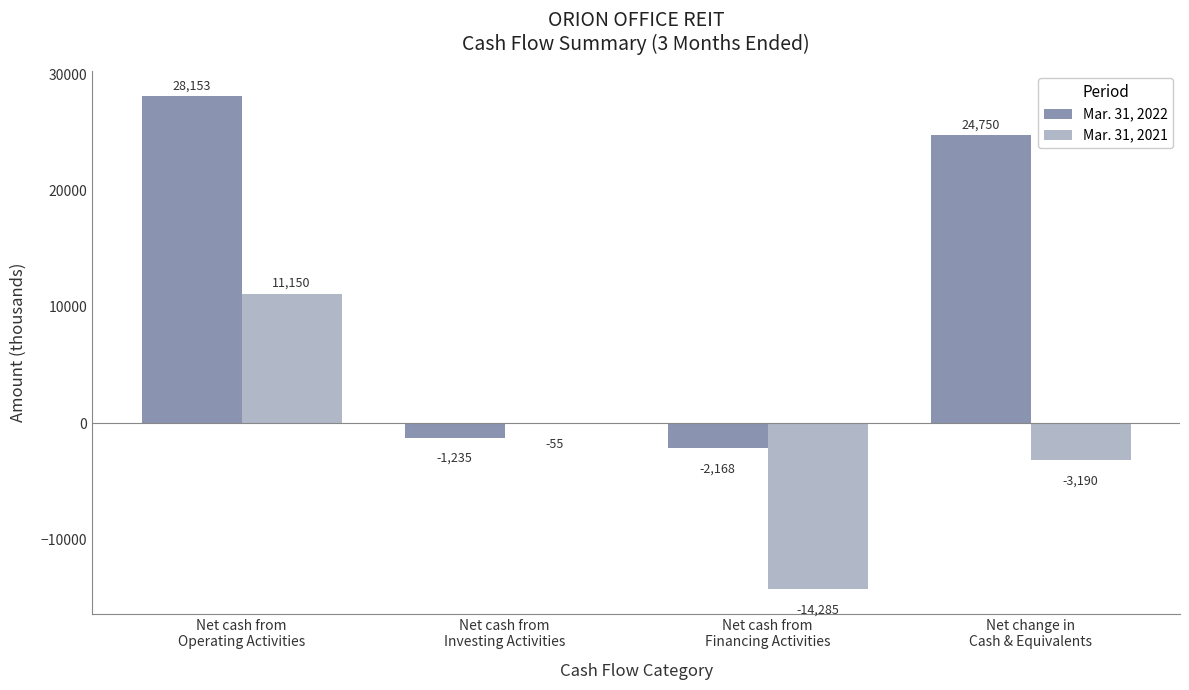

What is the sum of all Mar. 31, 2021 values?

-6380